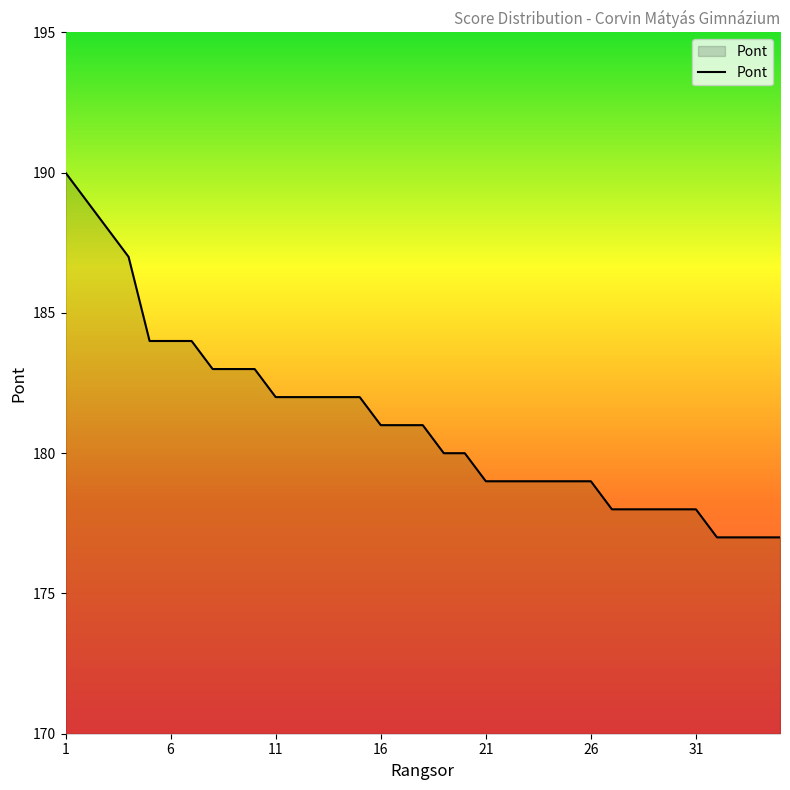

What is the smallest value displayed?

177